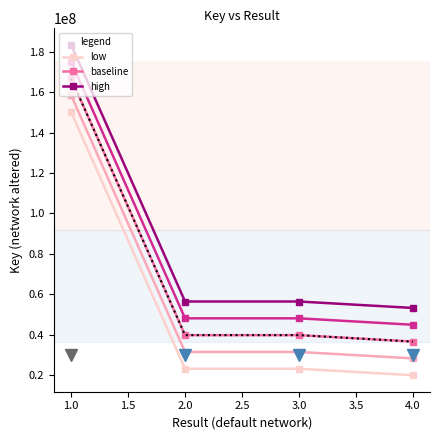

Does the chart have visible grid lines?

No